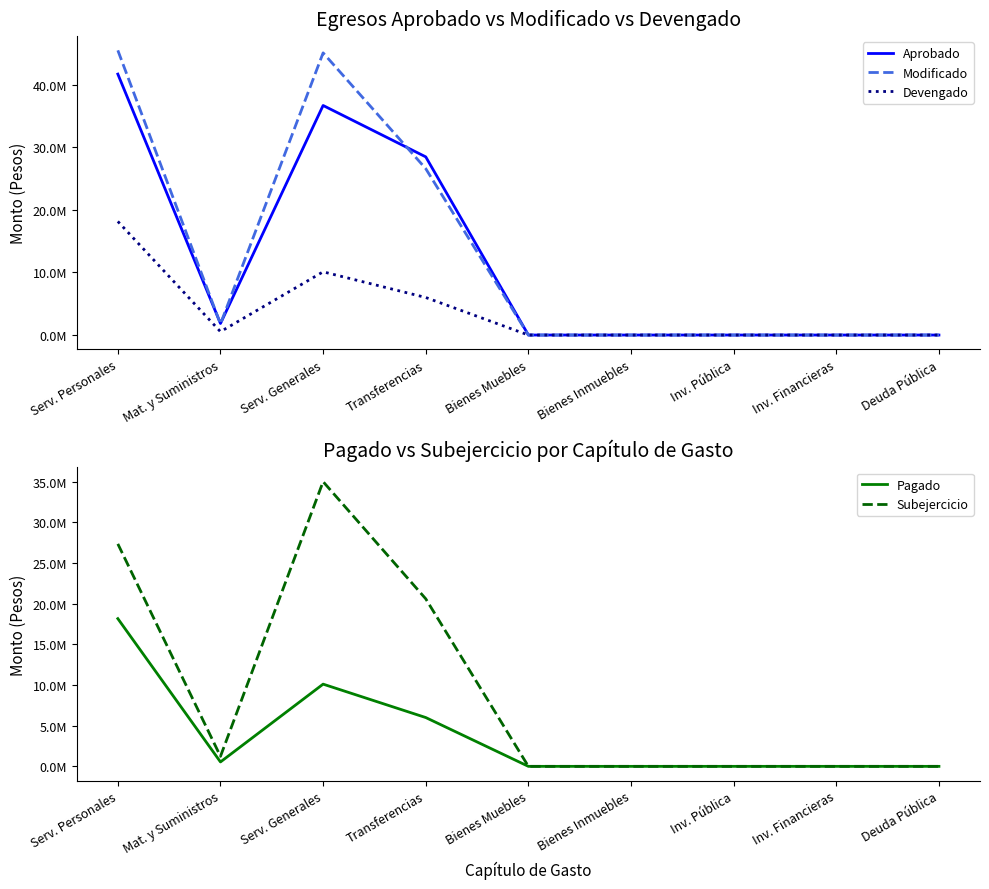

Which series has the widest spread of values?

Modificado